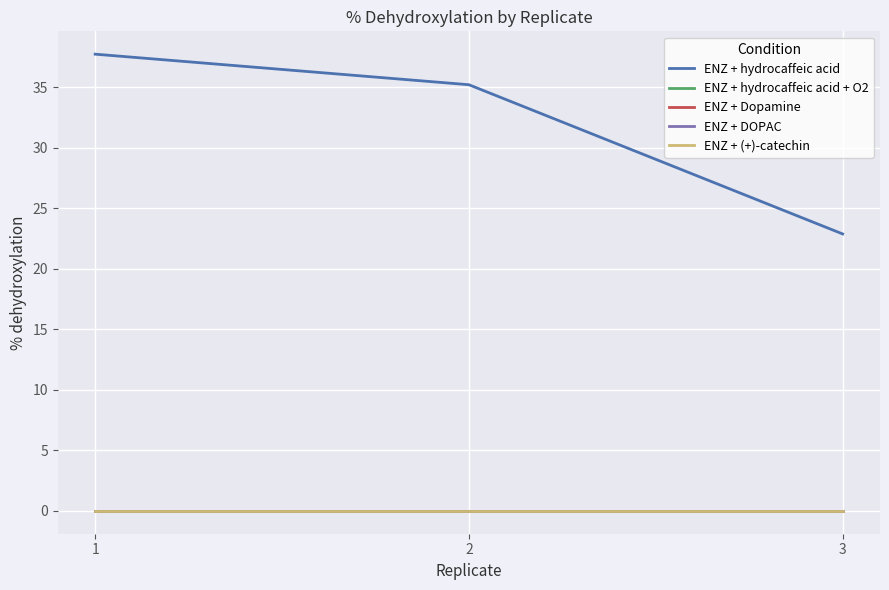

Rank the categories by ENZ + Dopamine value from lowest to highest.

1, 2, 3